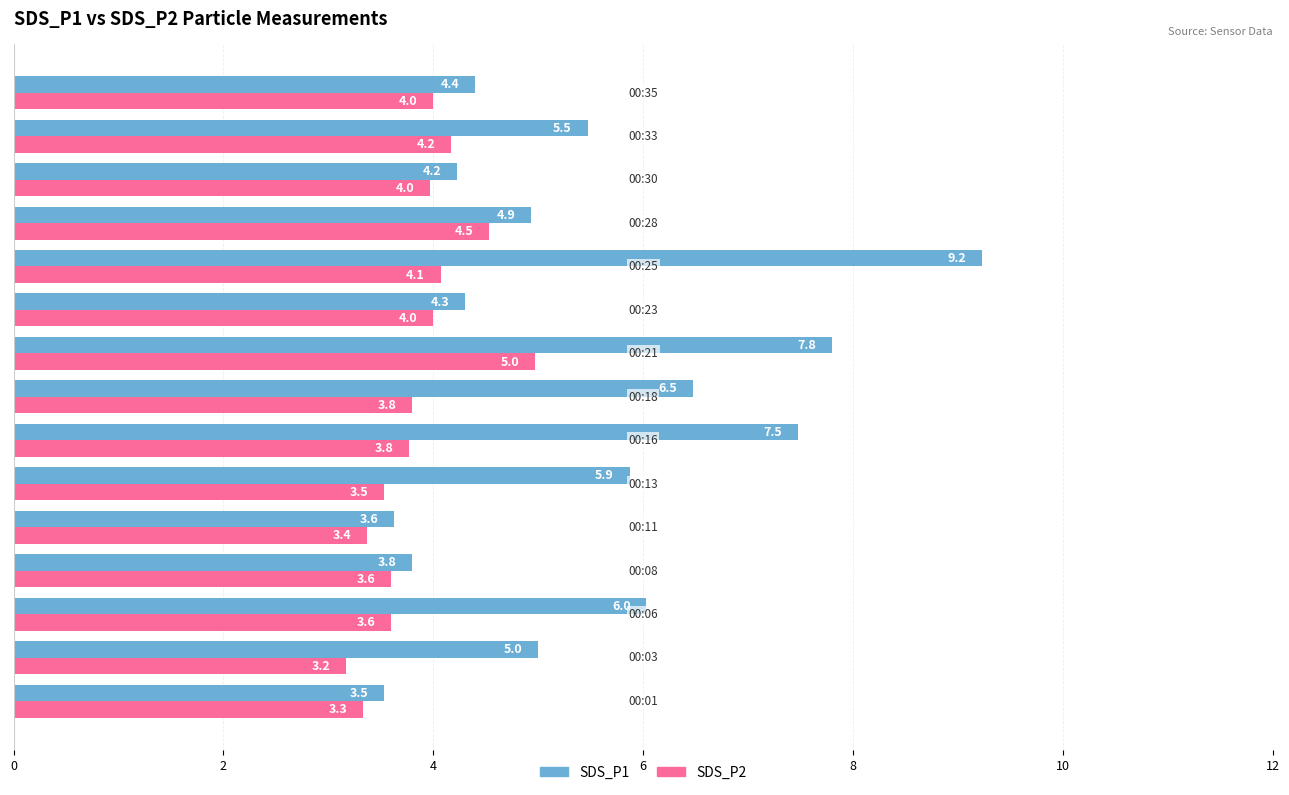

Which series has the widest spread of values?

SDS_P1